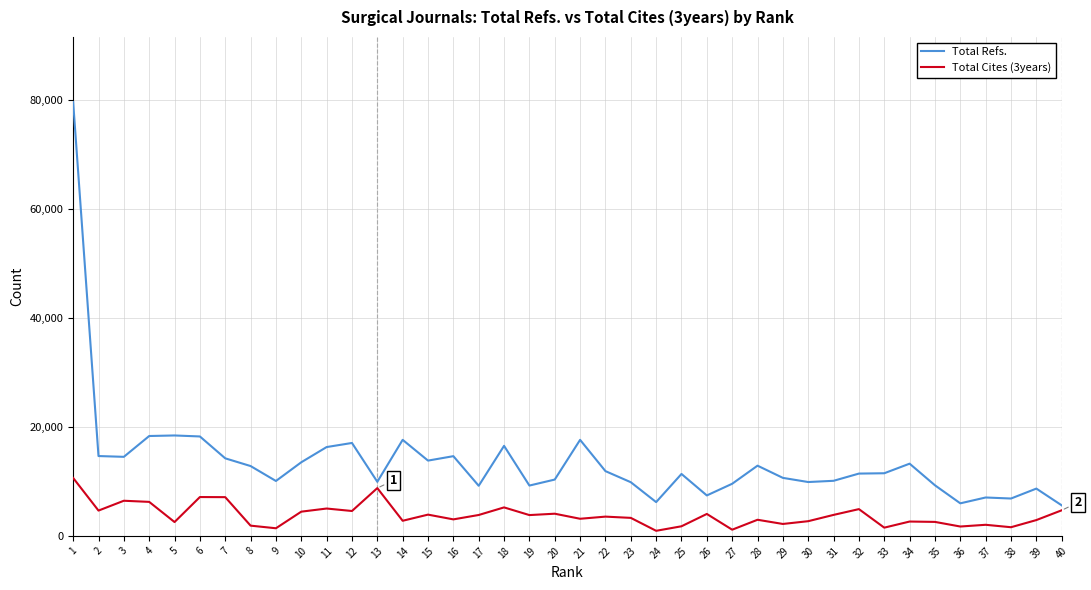

What is the maximum value for Total Refs.?

79569